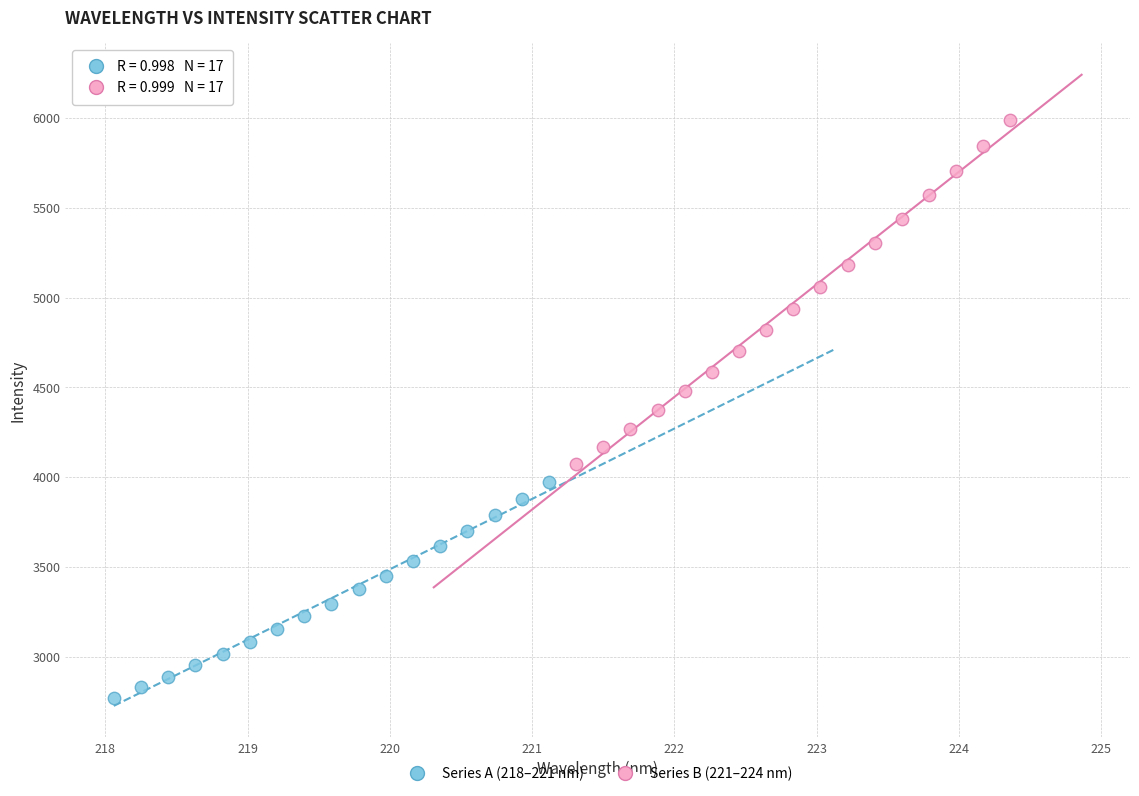

Which series has the widest spread of Y values?

Series B (221–224 nm)